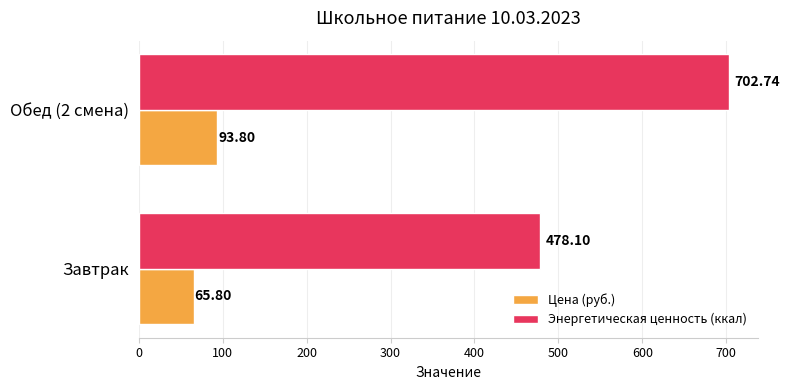

What is the average value of the Энергетическая ценность (ккал) series?

590.4